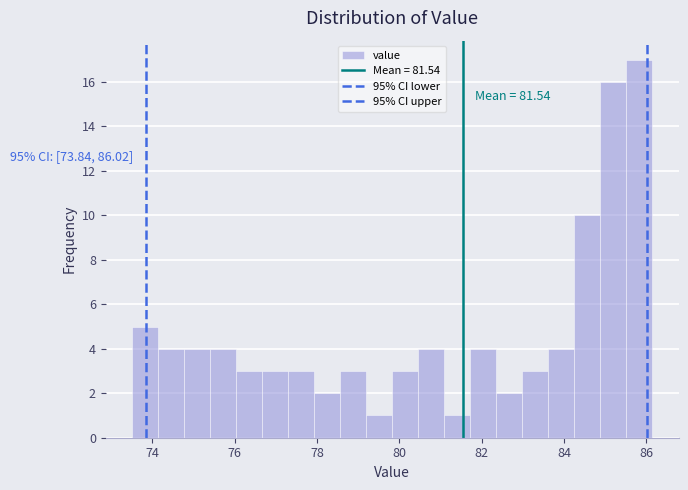

Around what value on the x-axis is the tallest bar? Give the approximate position of its centre, as read against the axis.

85.8